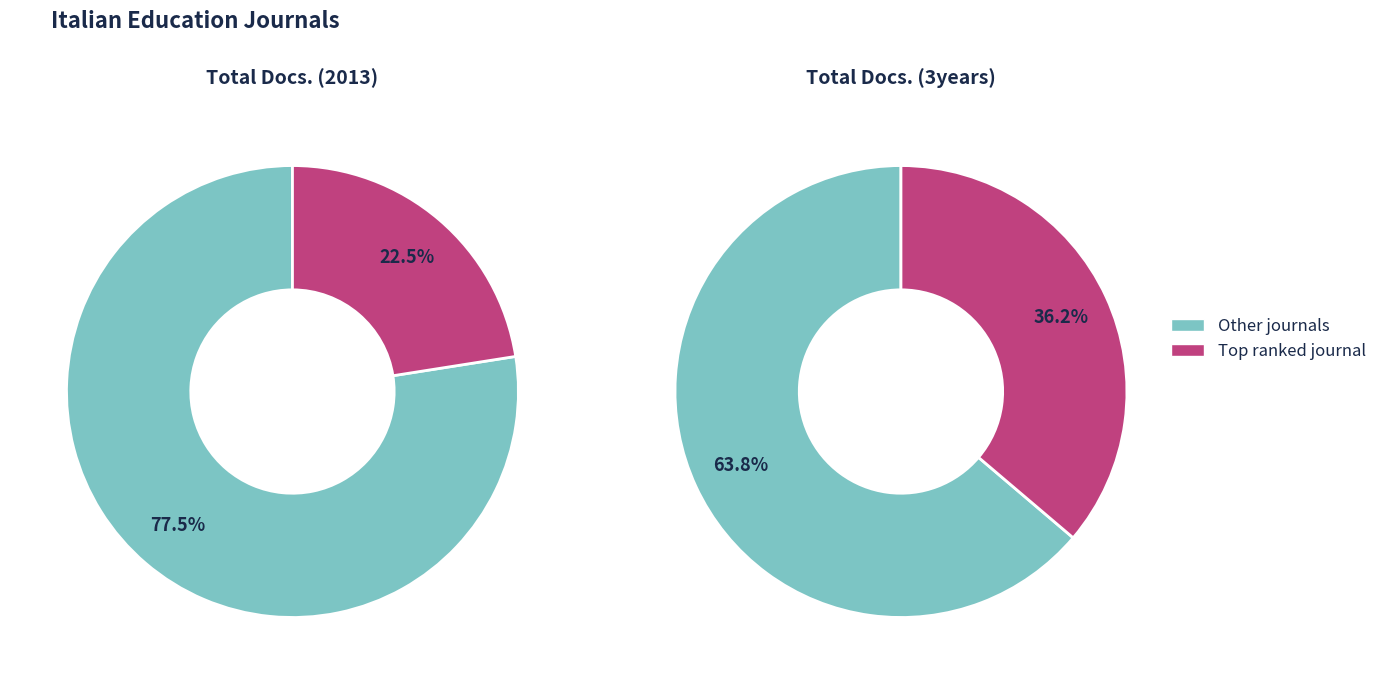

True or false: Encyclopaideia accounts for 13% of the total.

False